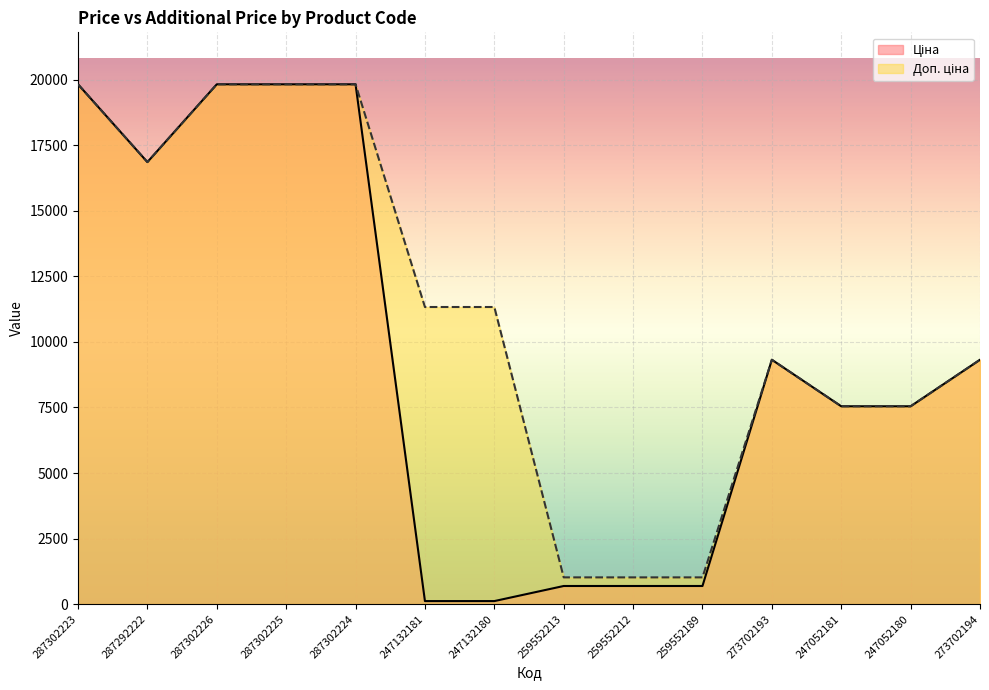

Reading left to right, extract all data points from this chart.

Ціна: 287302223=19831.1	287292222=16863.2	287302226=19831.1	287302225=19831.1	287302224=19831.1	247132181=113.3	247132180=113.3	259552213=689.1	259552212=689.1	259552189=689.1	273702193=9321.4	247052181=7545.9	247052180=7545.9	273702194=9321.4
Доп. ціна: 287302223=19831.1	287292222=16863.2	287302226=19831.1	287302225=19831.1	287302224=19831.1	247132181=11334.0	247132180=11334.0	259552213=1017.8	259552212=1017.8	259552189=1017.8	273702193=9321.4	247052181=7545.9	247052180=7545.9	273702194=9321.4